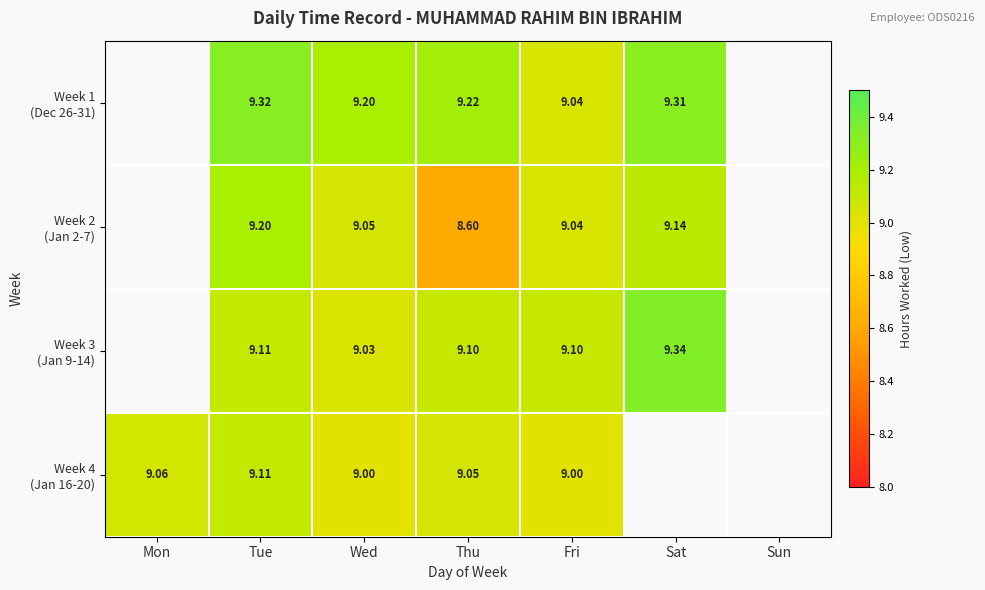

Between Mon and Thu, which series saw the biggest shift?

Week 4 (Jan 16-20)